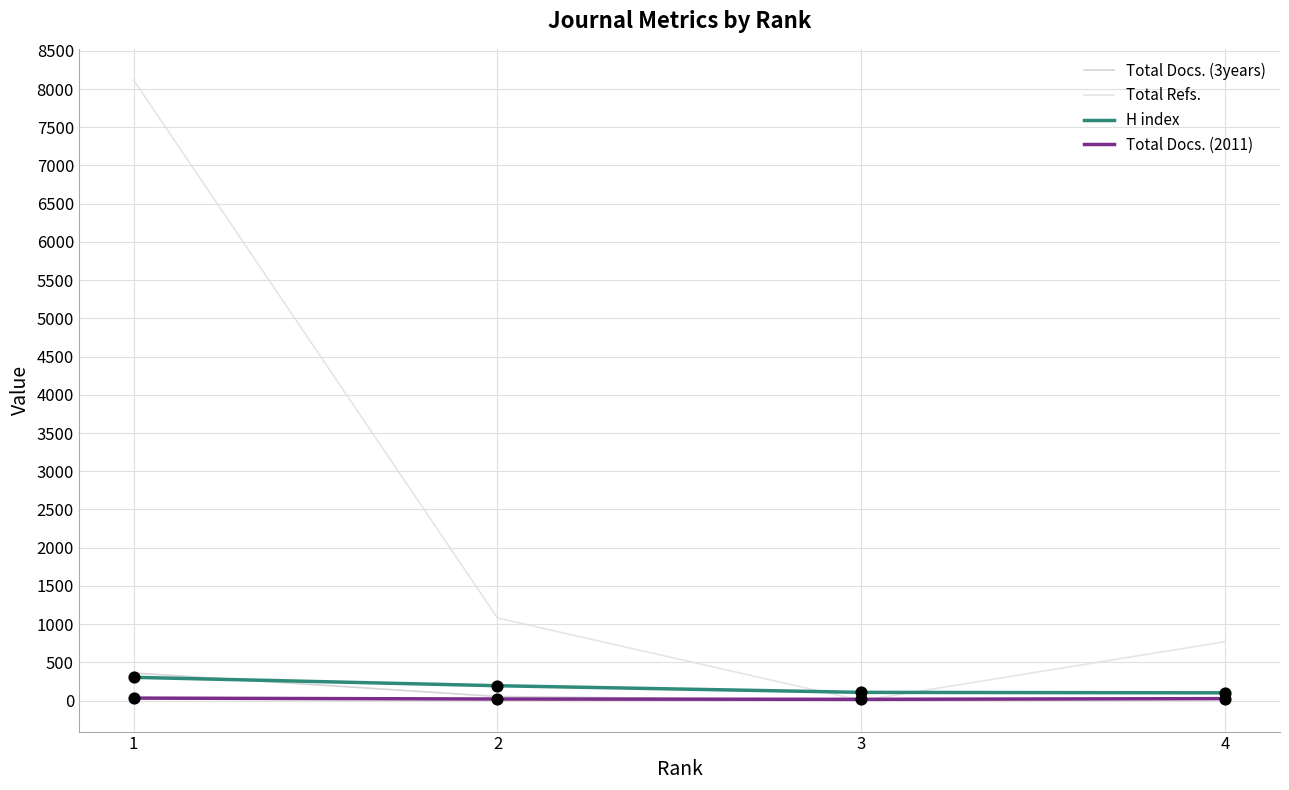

Is the value of H index at 3 greater than the value of Total Refs. at 3?

Yes